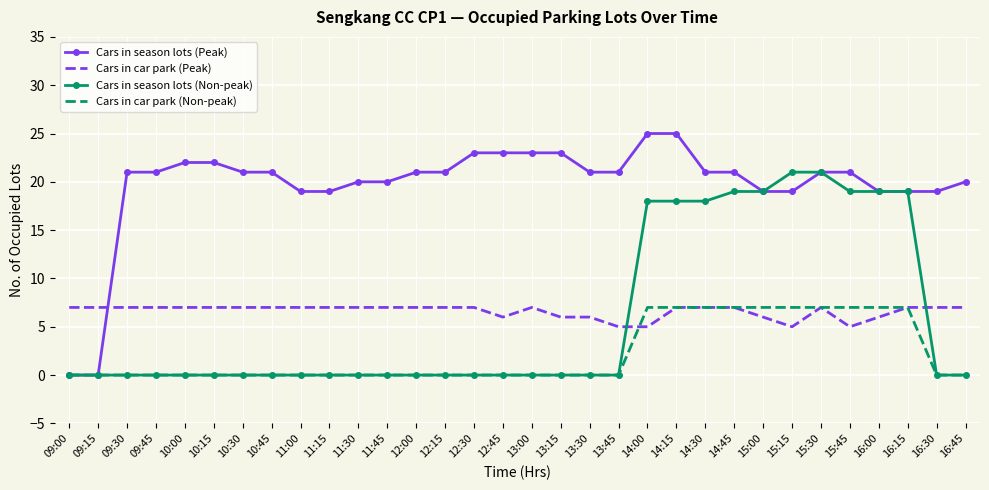

Reading left to right, transcribe all the data shown in this chart.

Cars in season lots (Peak): 0	0	21	21	22	22	21	21	19	19	20	20	21	21	23	23	23	23	21	21	25	25	21	21	19	19	21	21	19	19	19	20
Cars in car park (Peak): 7	7	7	7	7	7	7	7	7	7	7	7	7	7	7	6	7	6	6	5	5	7	7	7	6	5	7	5	6	7	7	7
Cars in season lots (Non-peak): 0	0	0	0	0	0	0	0	0	0	0	0	0	0	0	0	0	0	0	0	18	18	18	19	19	21	21	19	19	19	0	0
Cars in car park (Non-peak): 0	0	0	0	0	0	0	0	0	0	0	0	0	0	0	0	0	0	0	0	7	7	7	7	7	7	7	7	7	7	0	0